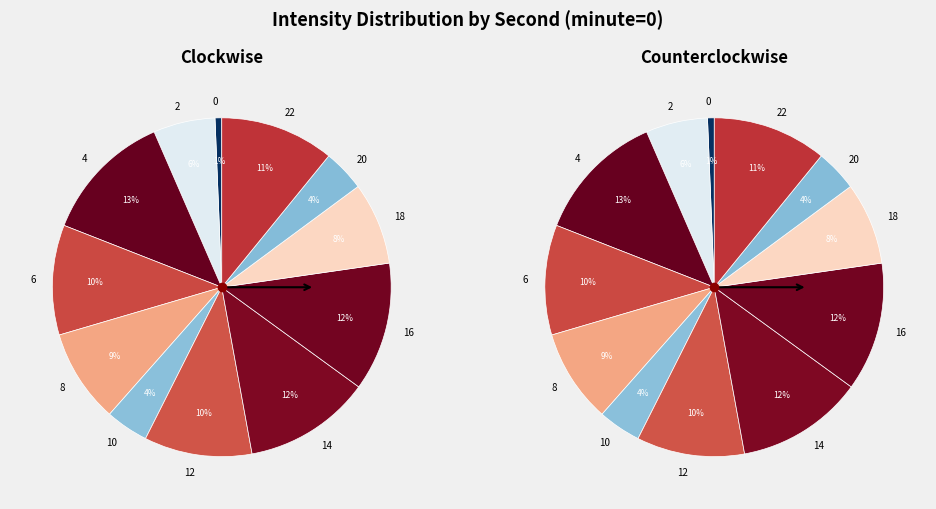

Is there any slice that represents more than half of the pie?

No